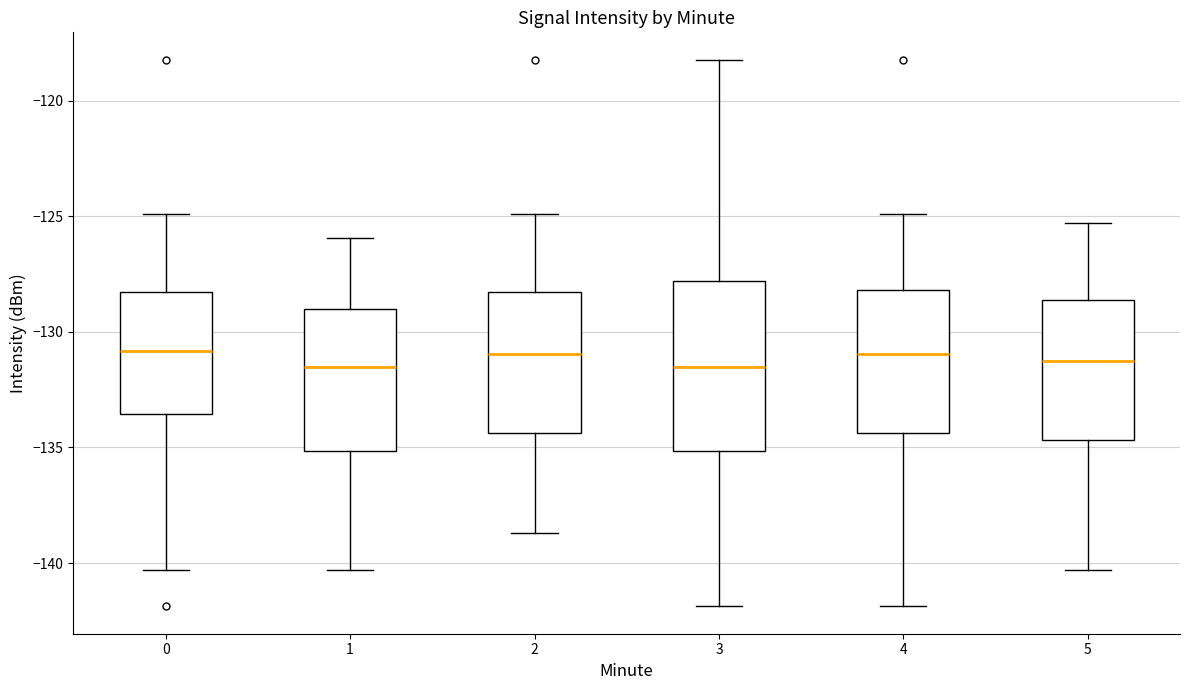

Reading left to right, transcribe this box plot: for each box, give where its median line is, the range the box spans, and where its two whiskers end, as read against the y-axis. The values are not printed on the chart, so give them approximately, as read against the axis.

0: median -131.0, box -133.5 to -128.5, whiskers -140.5 to -125.0
1: median -131.5, box -135.0 to -129.0, whiskers -140.5 to -126.0
2: median -131.0, box -134.5 to -128.5, whiskers -138.5 to -125.0
3: median -131.5, box -135.0 to -128.0, whiskers -142.0 to -118.0
4: median -131.0, box -134.5 to -128.0, whiskers -142.0 to -125.0
5: median -131.5, box -134.5 to -128.5, whiskers -140.5 to -125.5